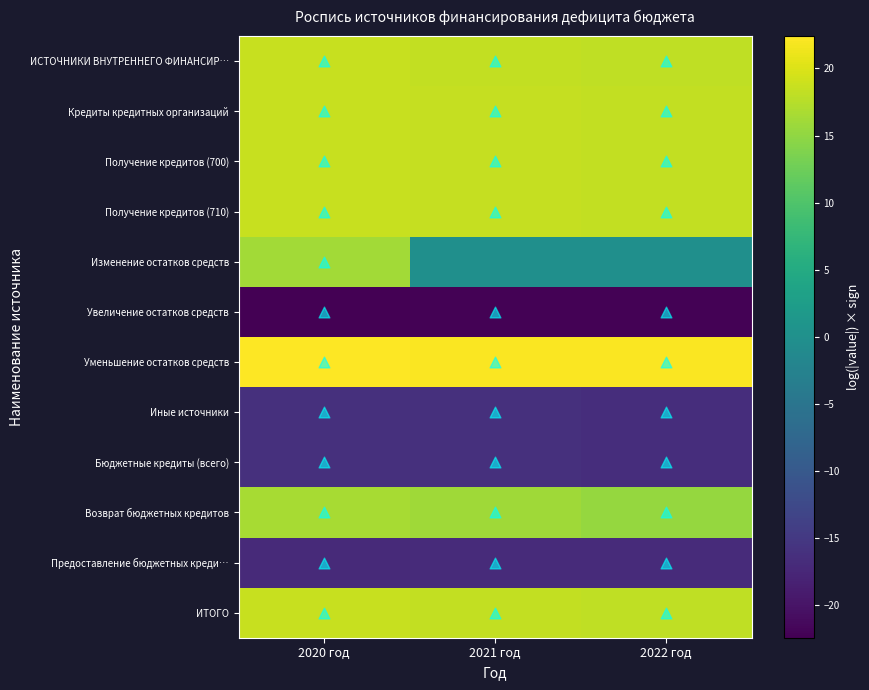

Rank the series by their maximum value, from highest to lowest.

Уменьшение остатков средств, Кредиты кредитных организаций, Получение кредитов (700), Получение кредитов (710), ИСТОЧНИКИ ВНУТРЕННЕГО ФИНАНСИР…, ИТОГО, Возврат бюджетных кредитов, Изменение остатков средств, Иные источники, Бюджетные кредиты (всего), Предоставление бюджетных креди…, Увеличение остатков средств